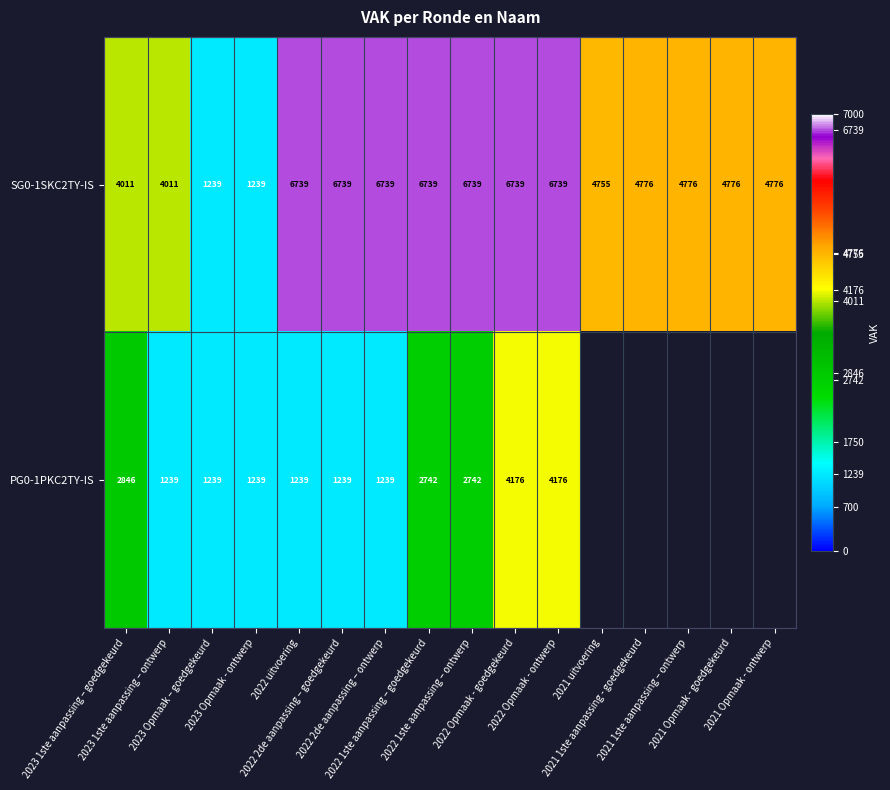

What is the lowest value of the SG0-1SKC2TY-IS series?

1239